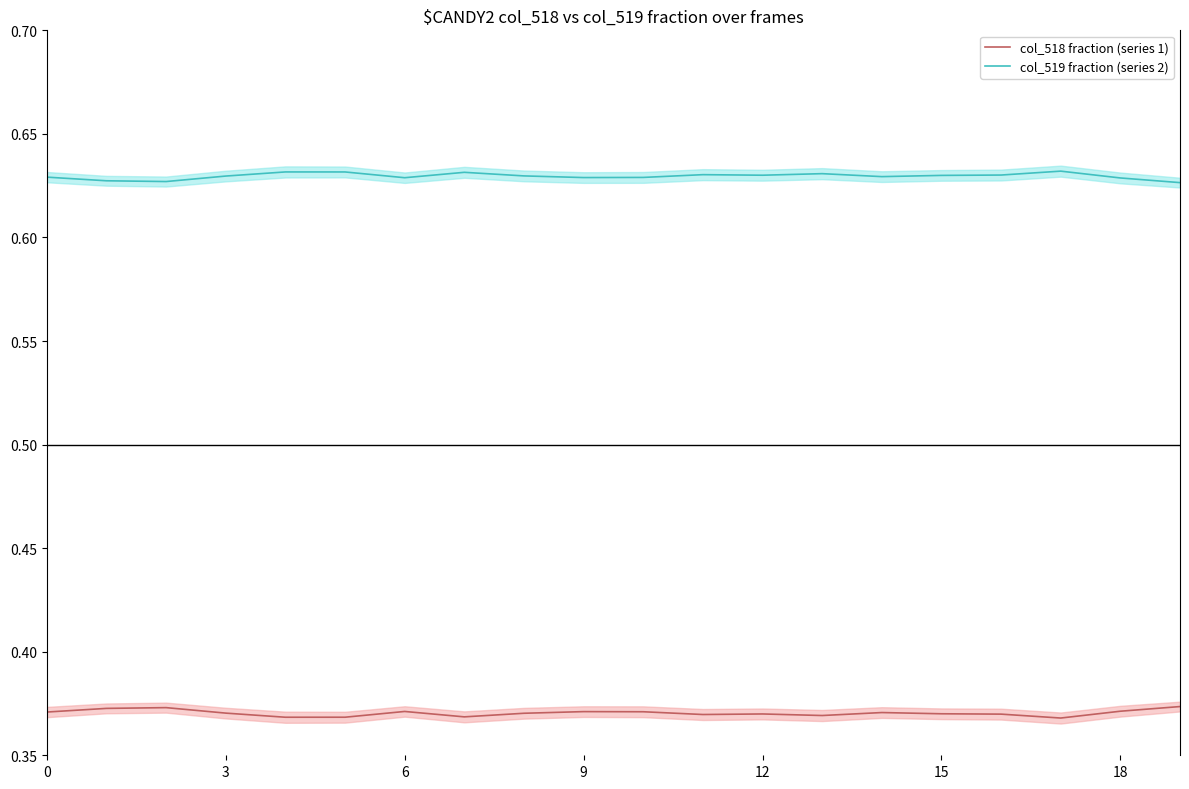

True or false: col_519 fraction (series 2) has a value of 1.0 at 11.

False